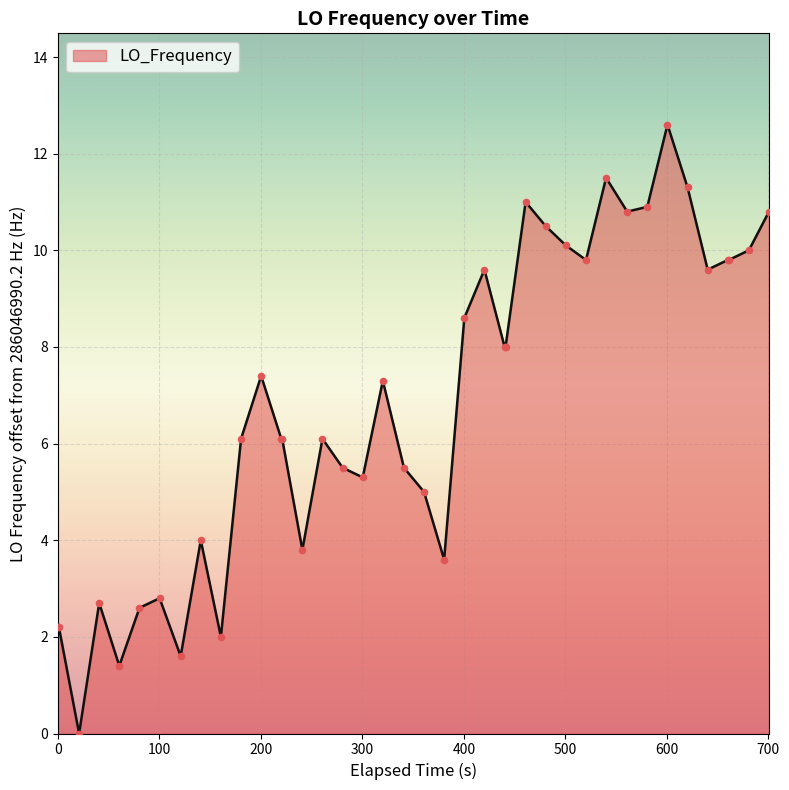

What is the difference between the maximum and minimum values?

12.6